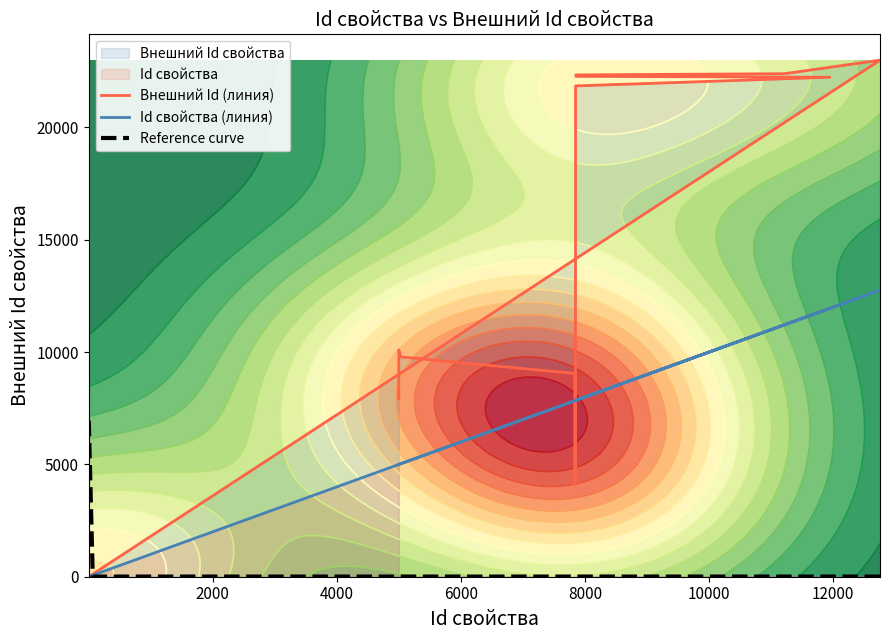

What is the average value of the Внешний Id свойства series?

9967